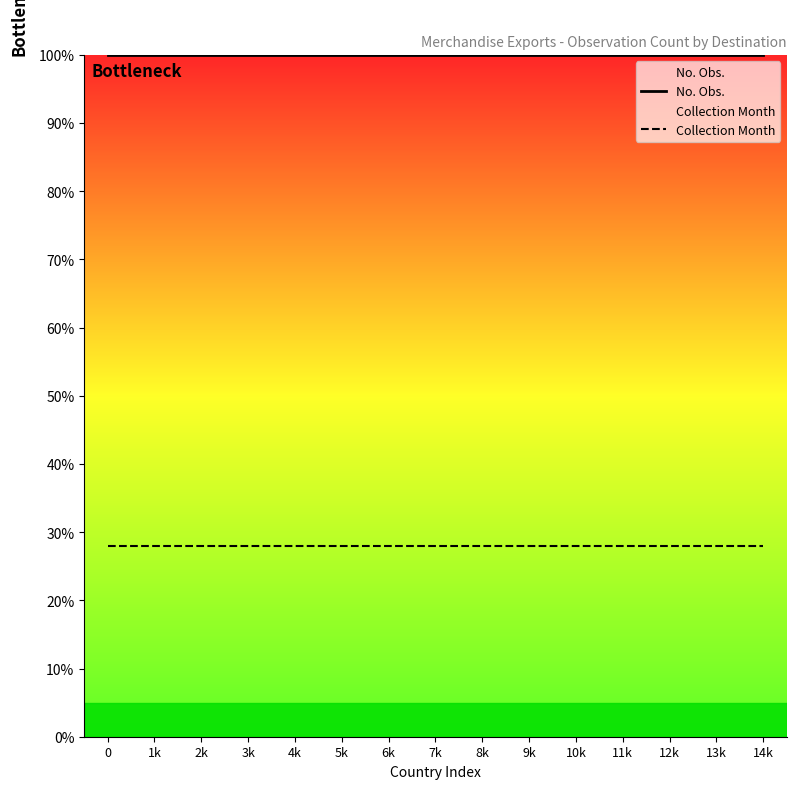

Rank the series at 1k from highest to lowest value.

No. Obs., Collection Month